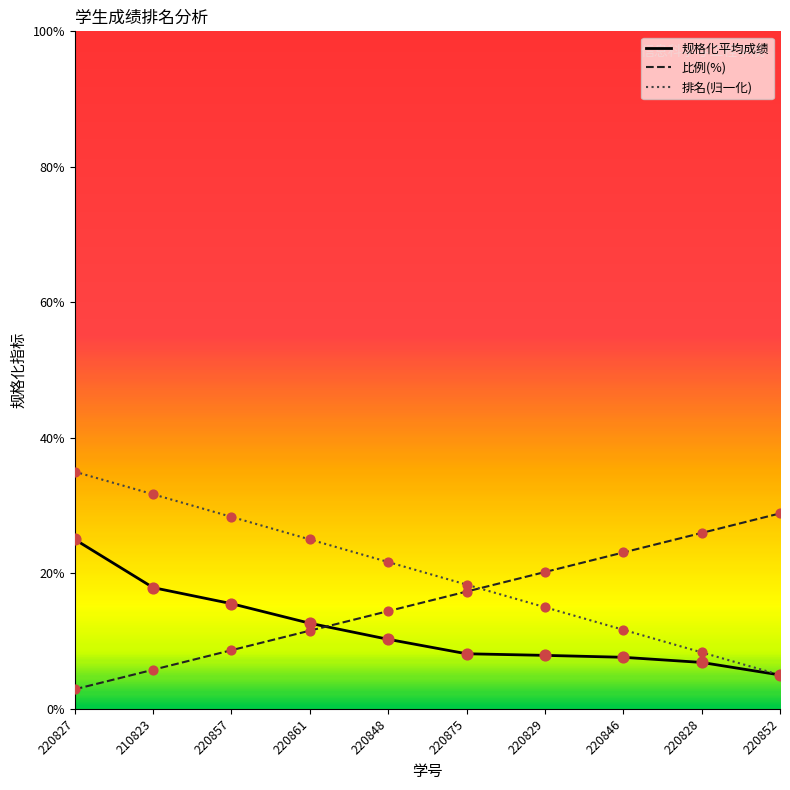

At which category is the sum across all series the highest?

220827